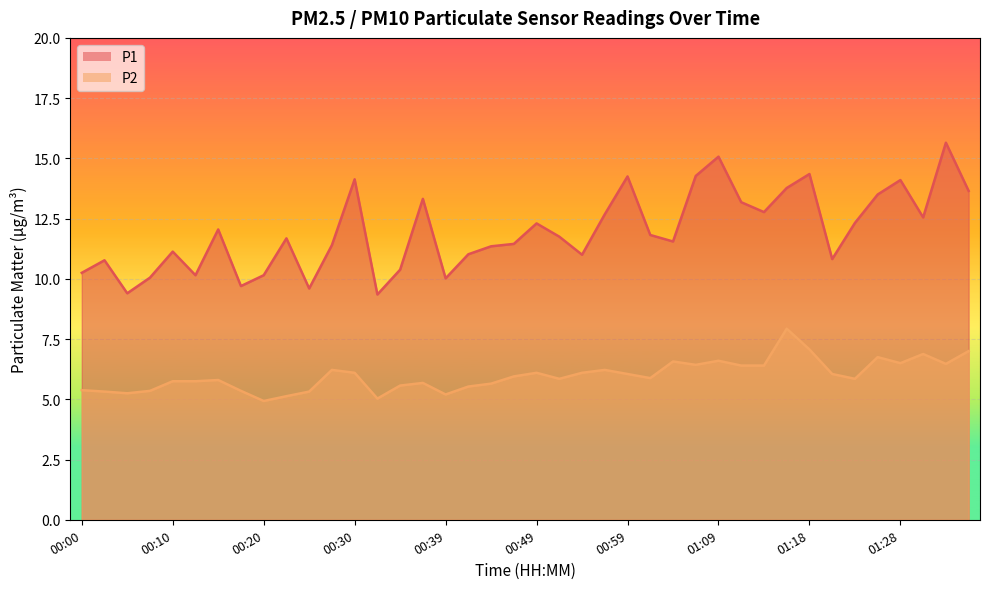

What is the sum of the P1 values at 01:13 and 00:37?

26.1